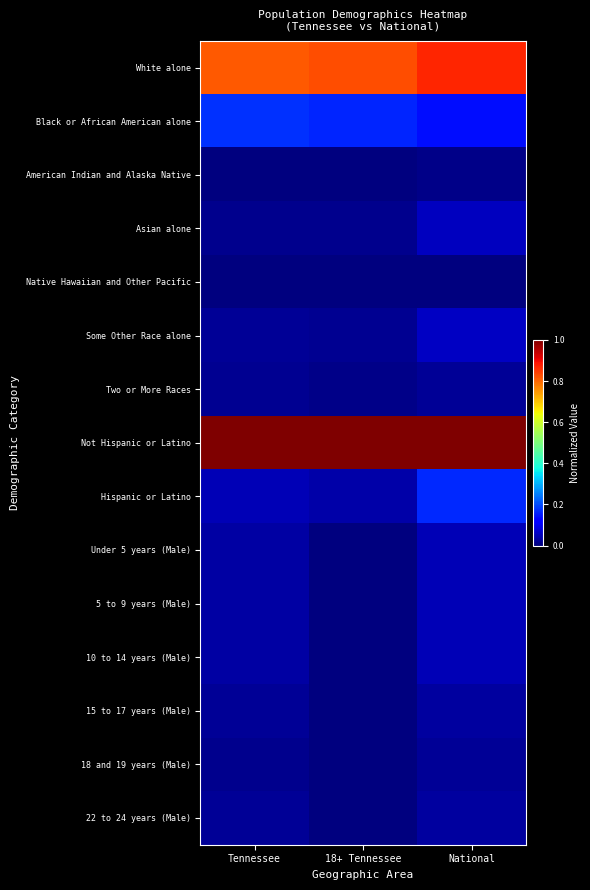

At which category is the sum across all series the highest?

National